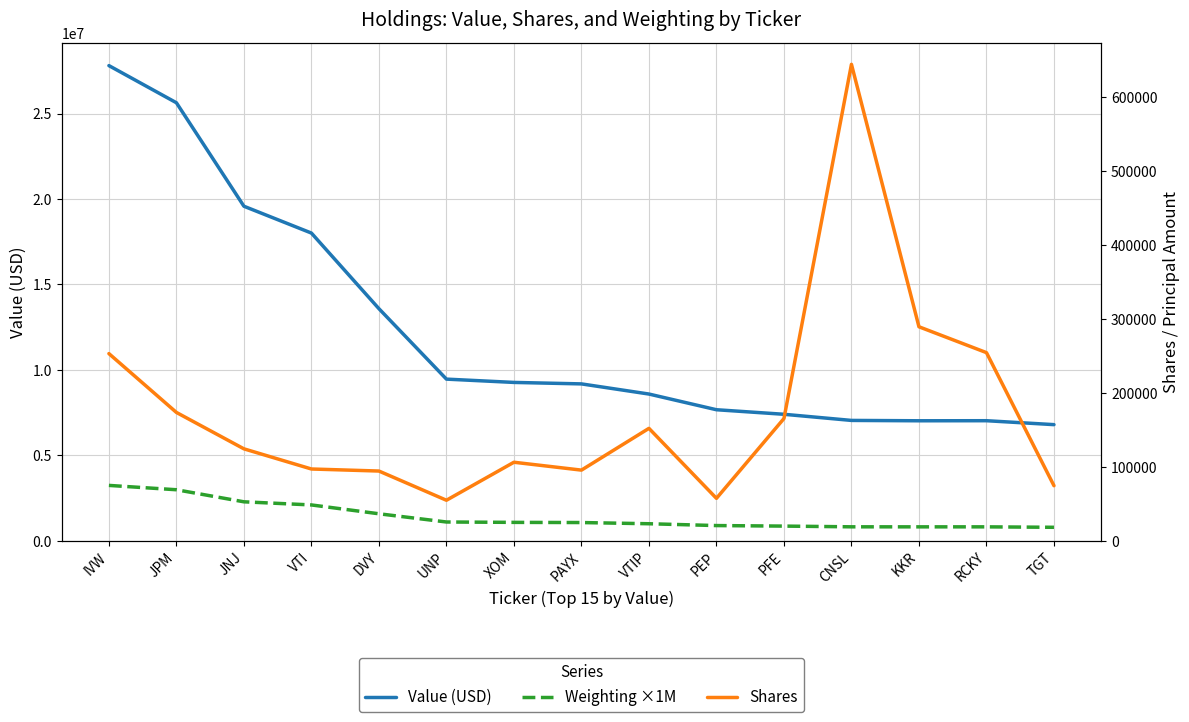

At which label does Weighting ×1M first exceed 1072000?

IVW